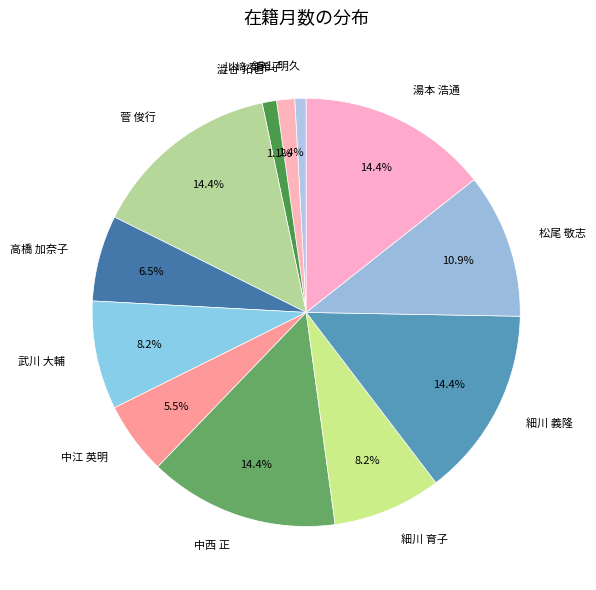

To the nearest percent, what is the difference between the 澁谷 拓也 and 高橋 加奈子 slice percentages?

5%